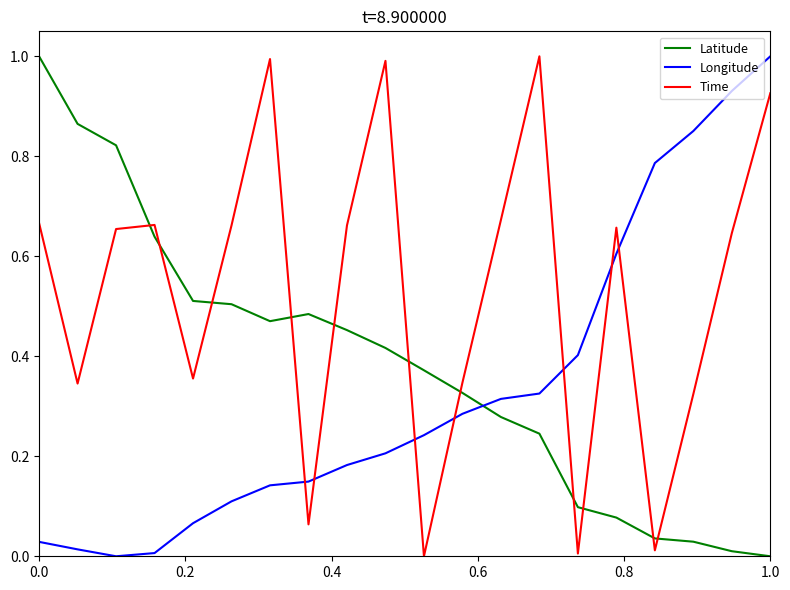

How many lines are shown in the chart?

3